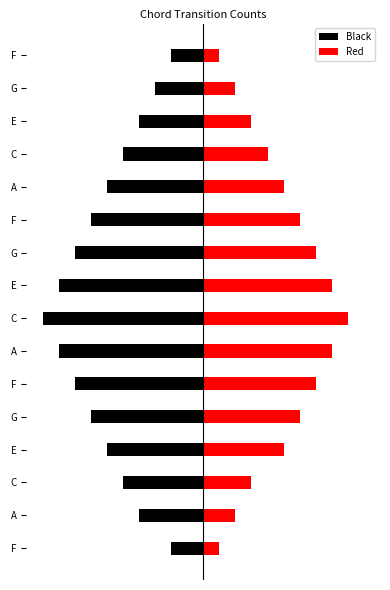

Count the Black values in the range -8 to -4.

10